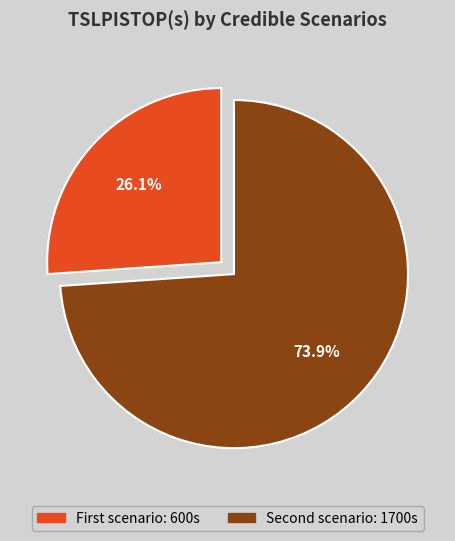

Rank the categories by value from lowest to highest.

First scenario, Second scenario